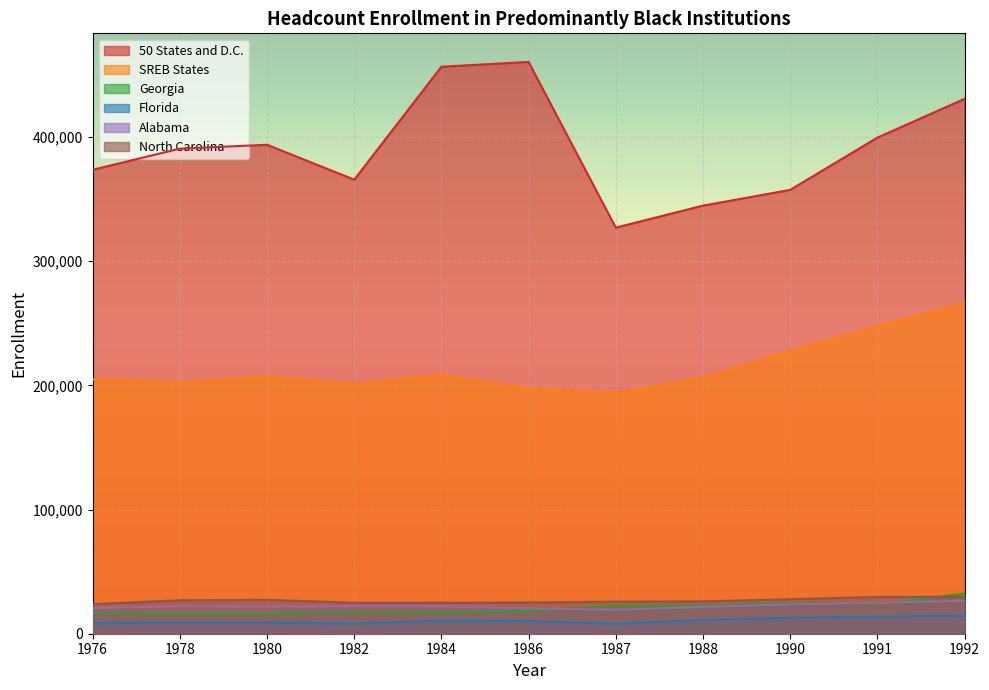

What is the difference between the maximum and minimum values in the 50 States and D.C. series?

133489